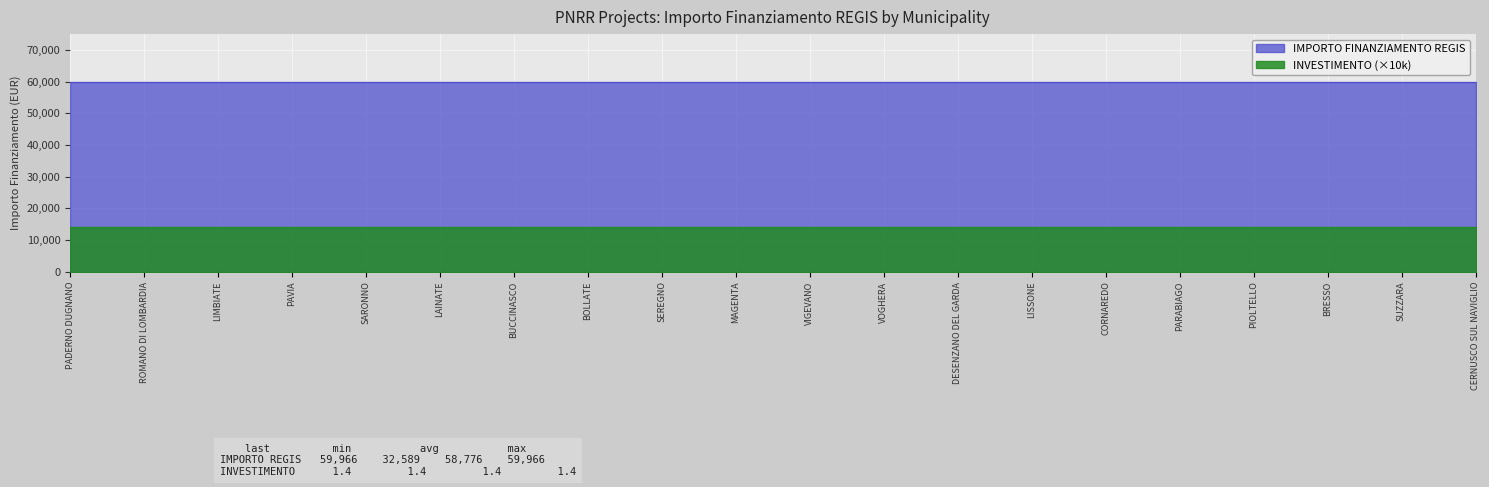

Which has a higher value, SARONNO or BOLLATE?

SARONNO